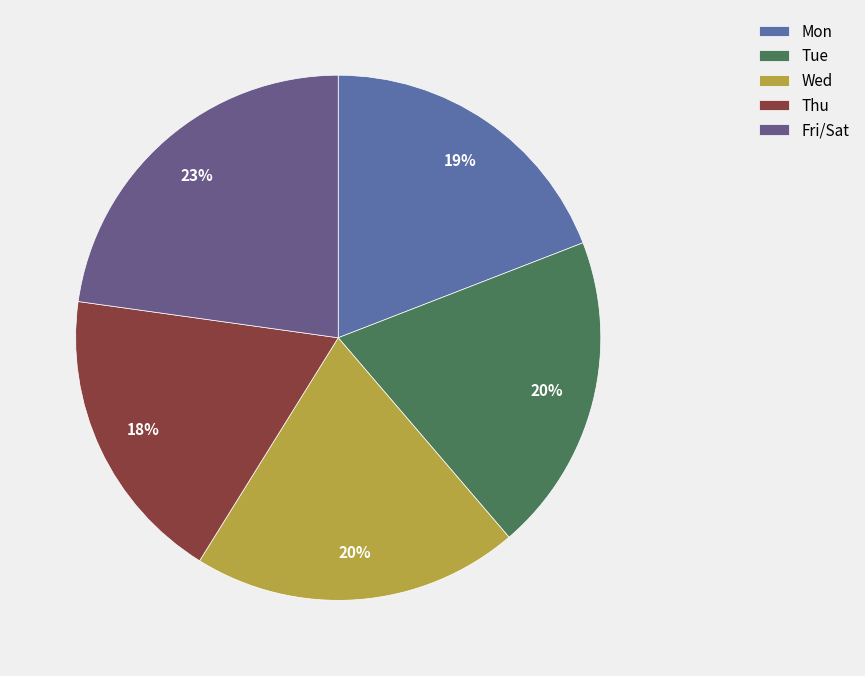

How many segments does this pie chart have?

5